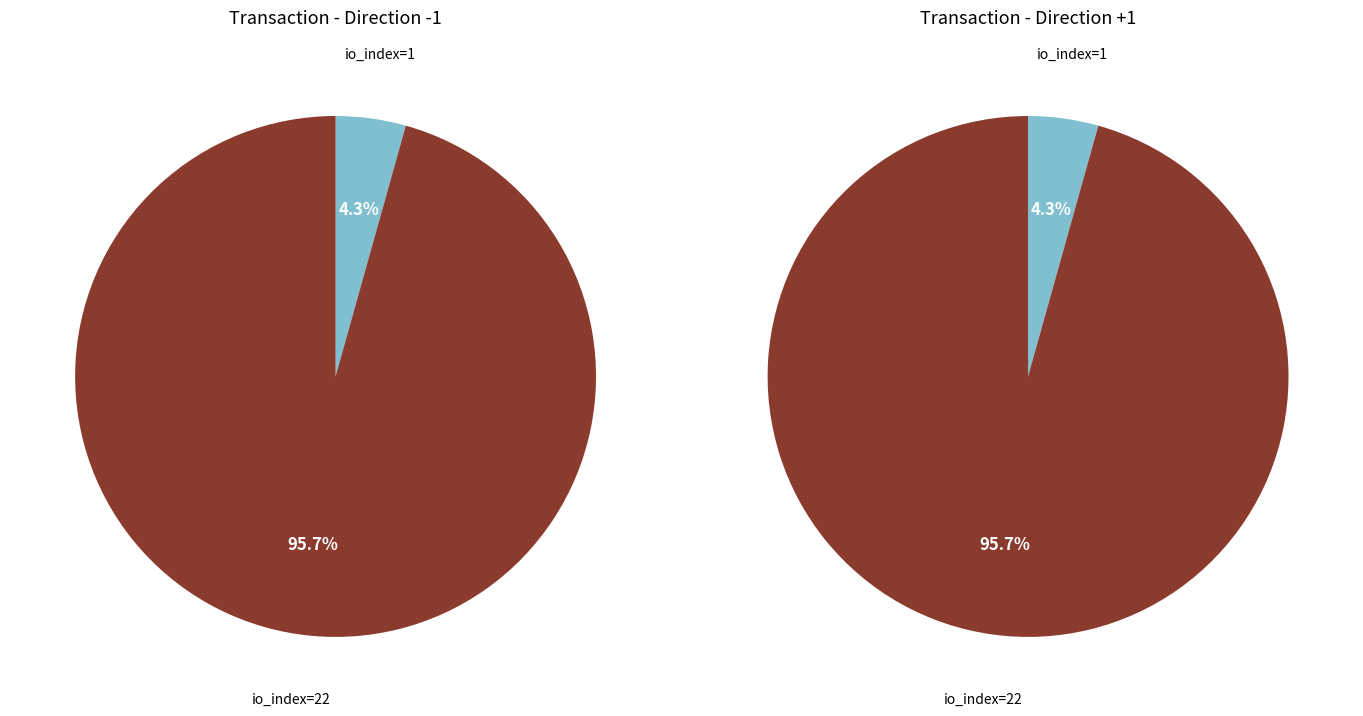

Which slice is the smallest?

io_index=1